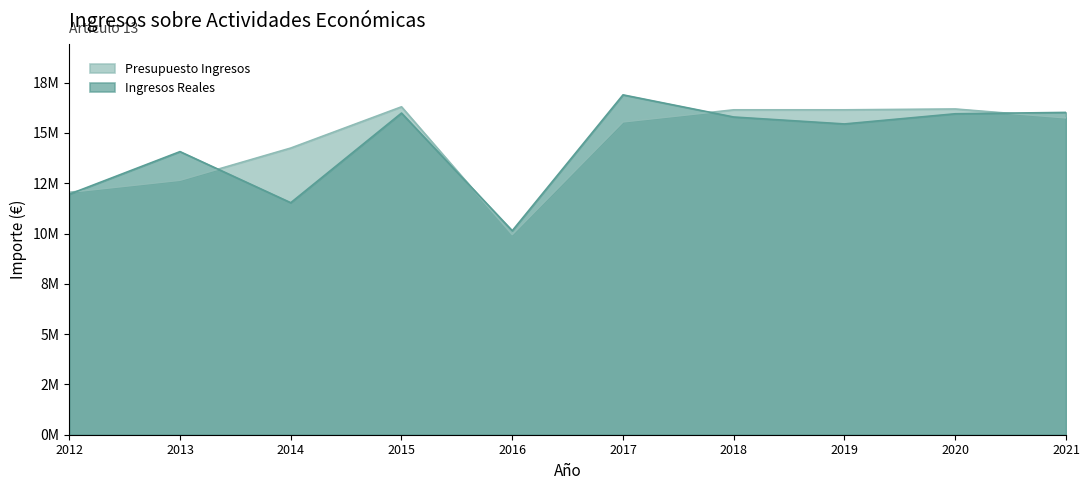

Which series has the largest range (max minus min)?

Ingresos Reales